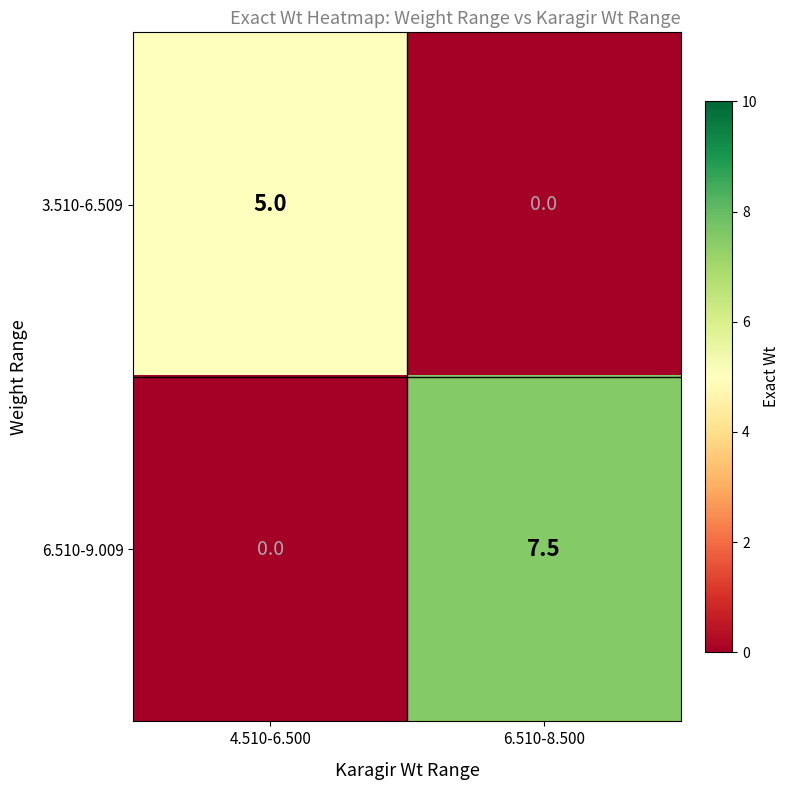

How many values in 3.510-6.509 are above zero?

1